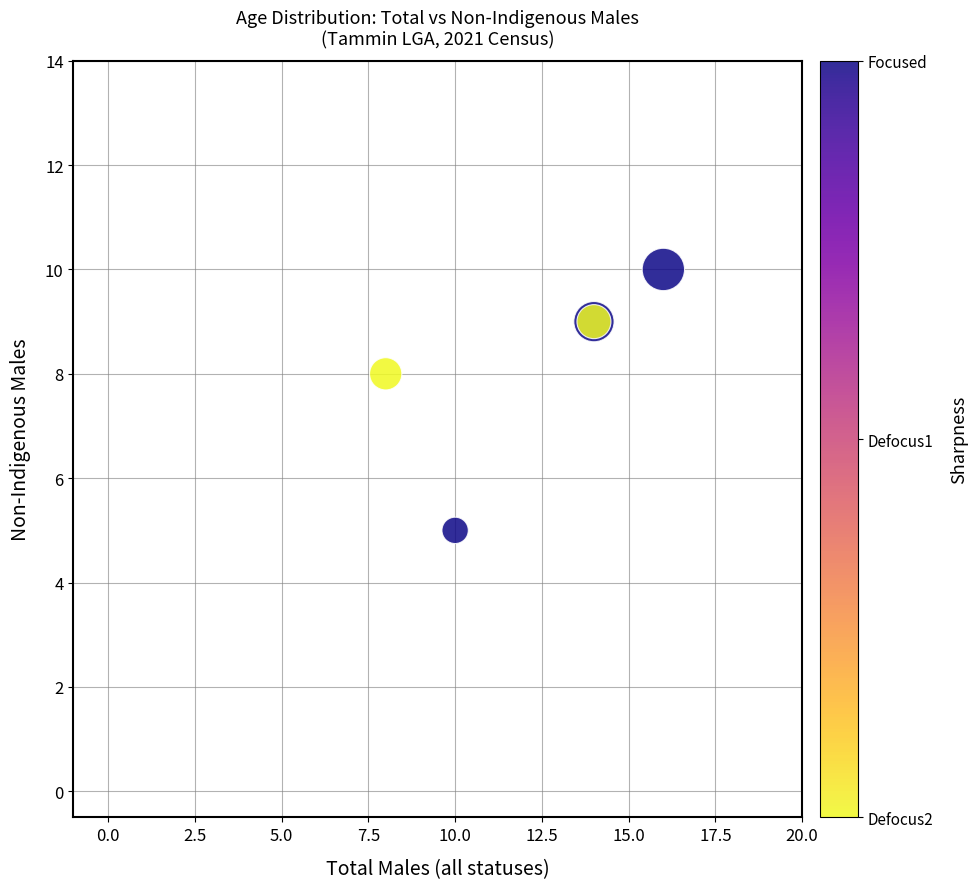

What Y value in the scatter plot is closest to 7?

8